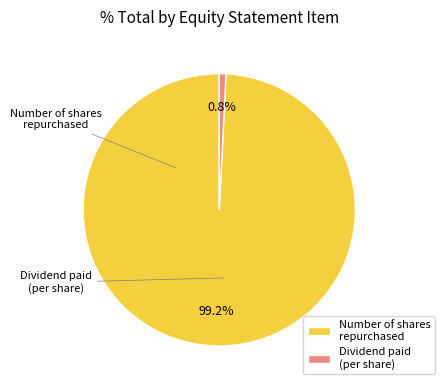

What percentage is the Number of shares repurchased slice, to the nearest percent?

99%